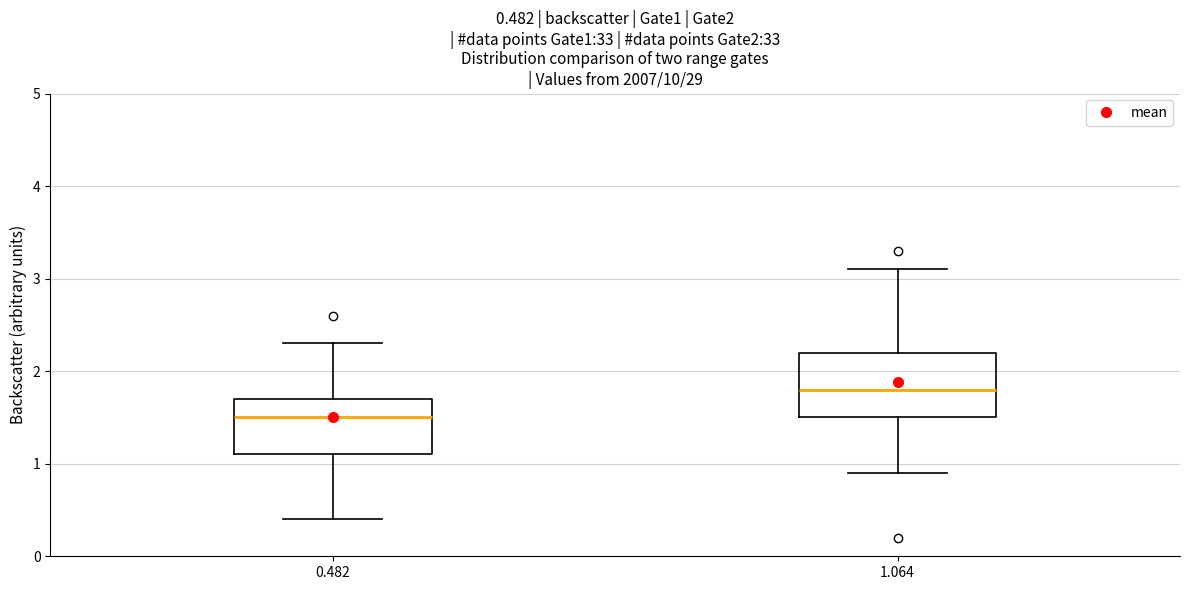

Which box is the tallest, from its lower edge to its upper edge?

1.064